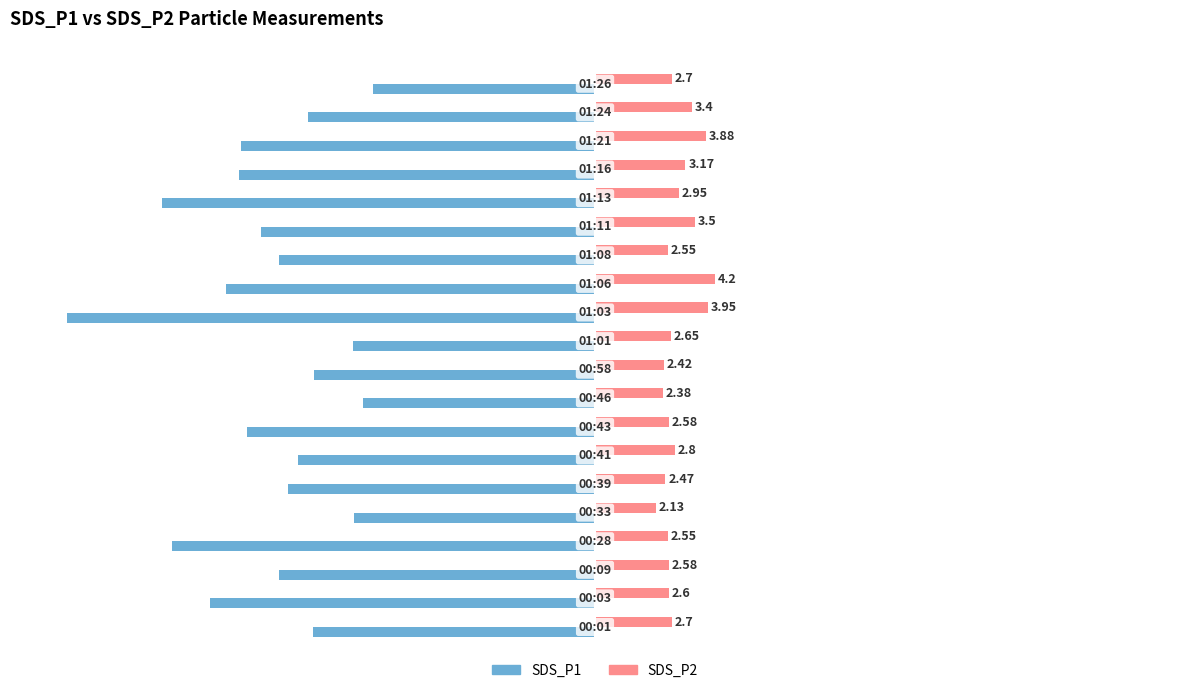

Which series has the widest spread of values?

SDS_P1